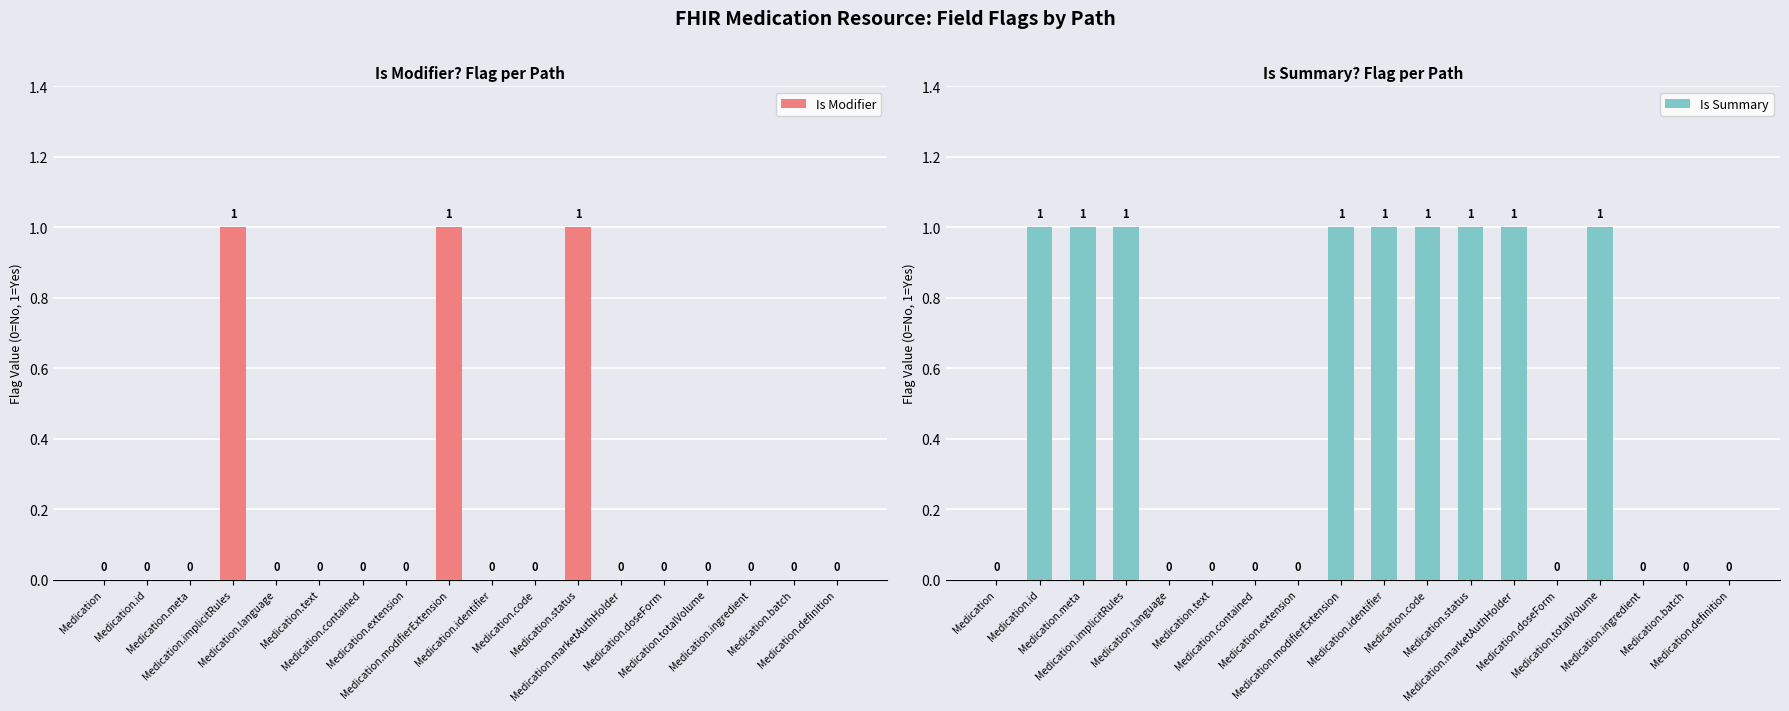

How many bars are there in each group?

2